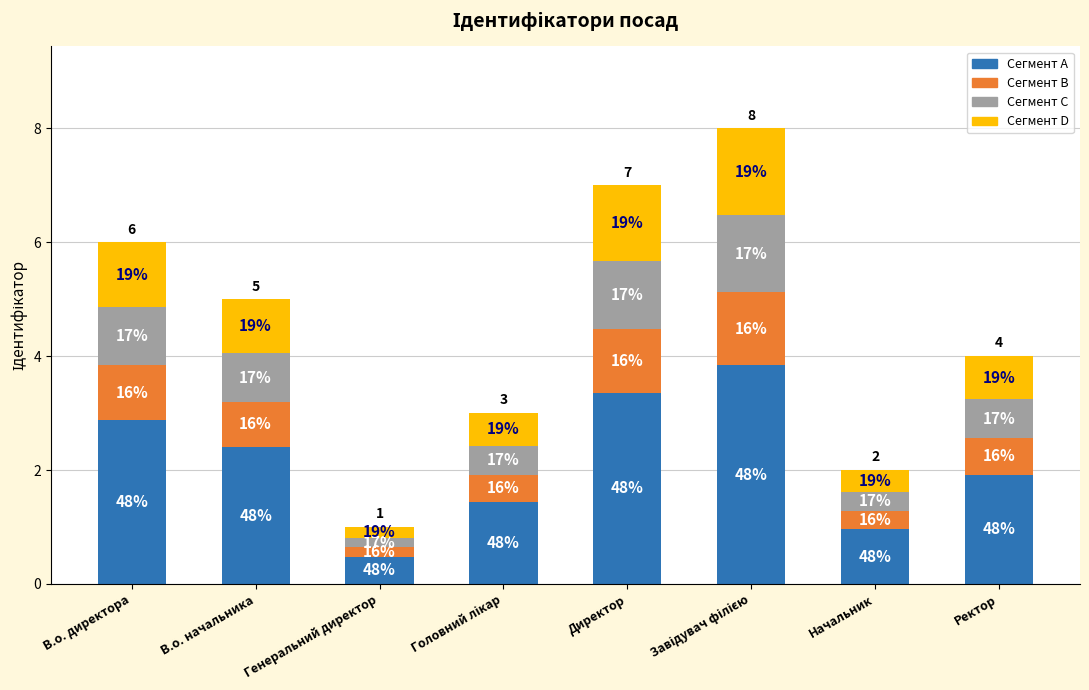

What are all the series names shown in the legend?

Сегмент A, Сегмент B, Сегмент C, Сегмент D